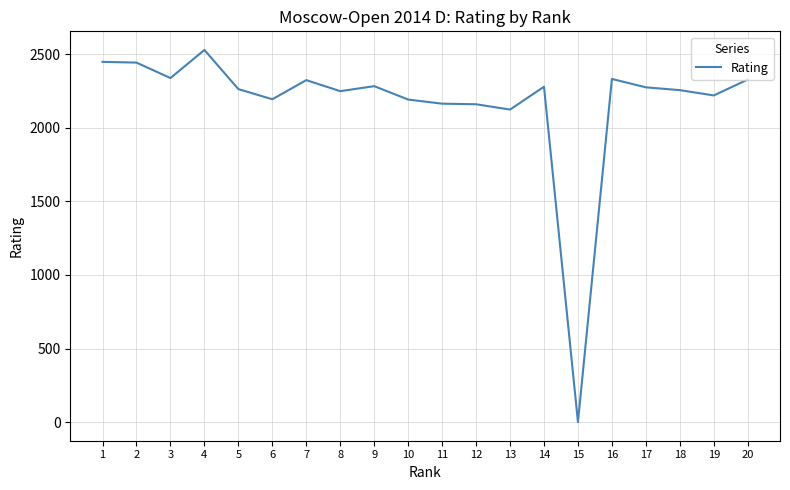

What is the greatest value displayed?

2528